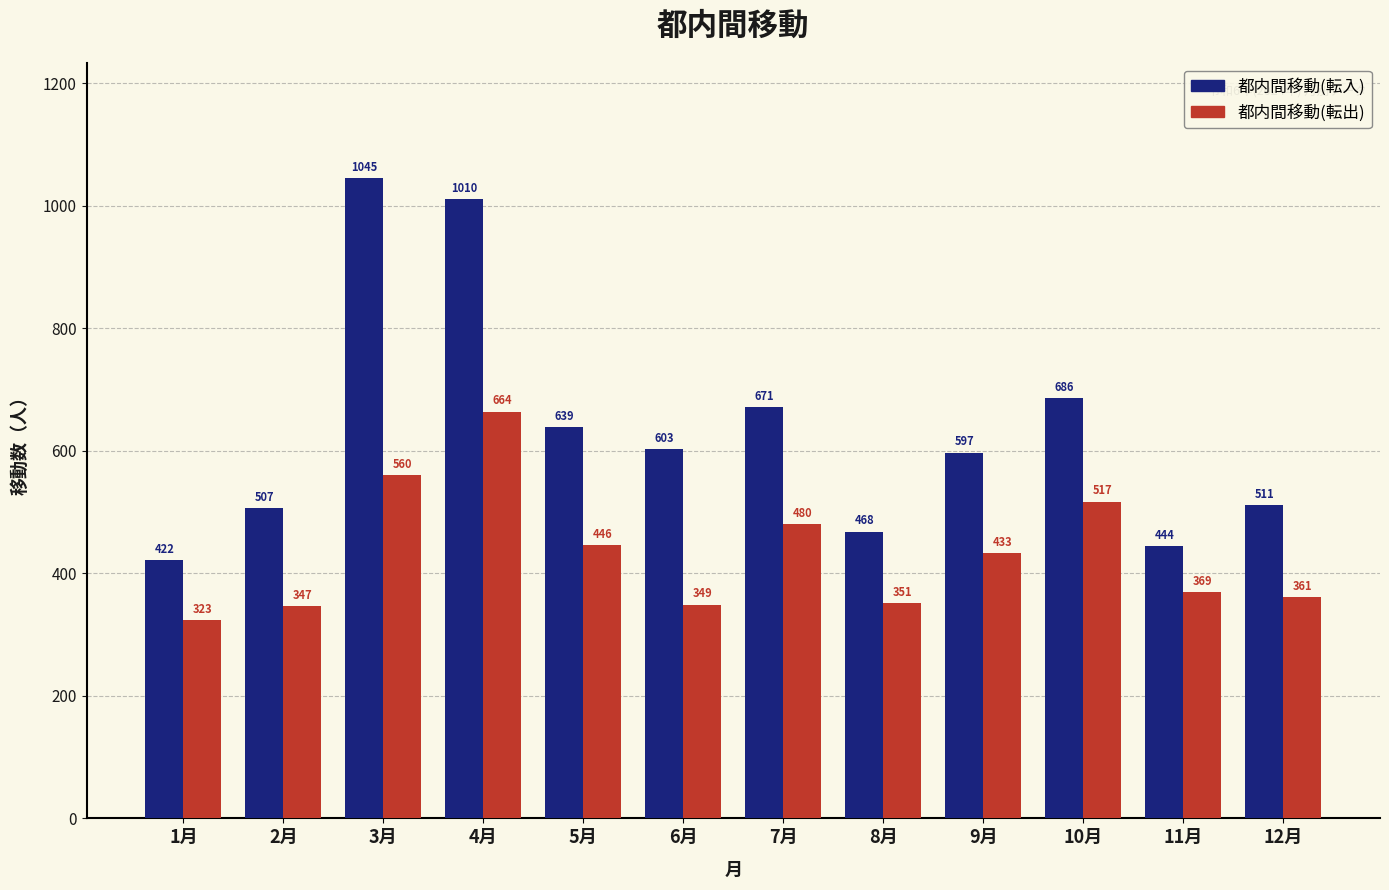

Reading left to right, list all the values displayed in this chart.

都内間移動(転入): 1月=422	2月=507	3月=1045	4月=1010	5月=639	6月=603	7月=671	8月=468	9月=597	10月=686	11月=444	12月=511
都内間移動(転出): 1月=323	2月=347	3月=560	4月=664	5月=446	6月=349	7月=480	8月=351	9月=433	10月=517	11月=369	12月=361